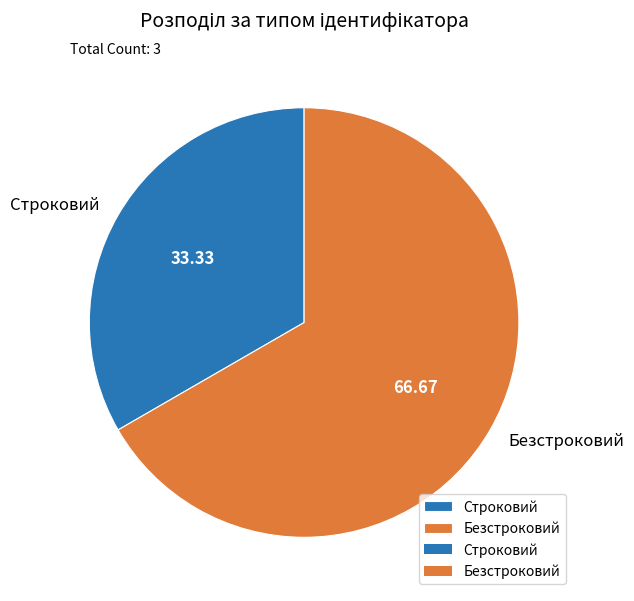

Rank the categories by value from highest to lowest.

Безстроковий, Строковий